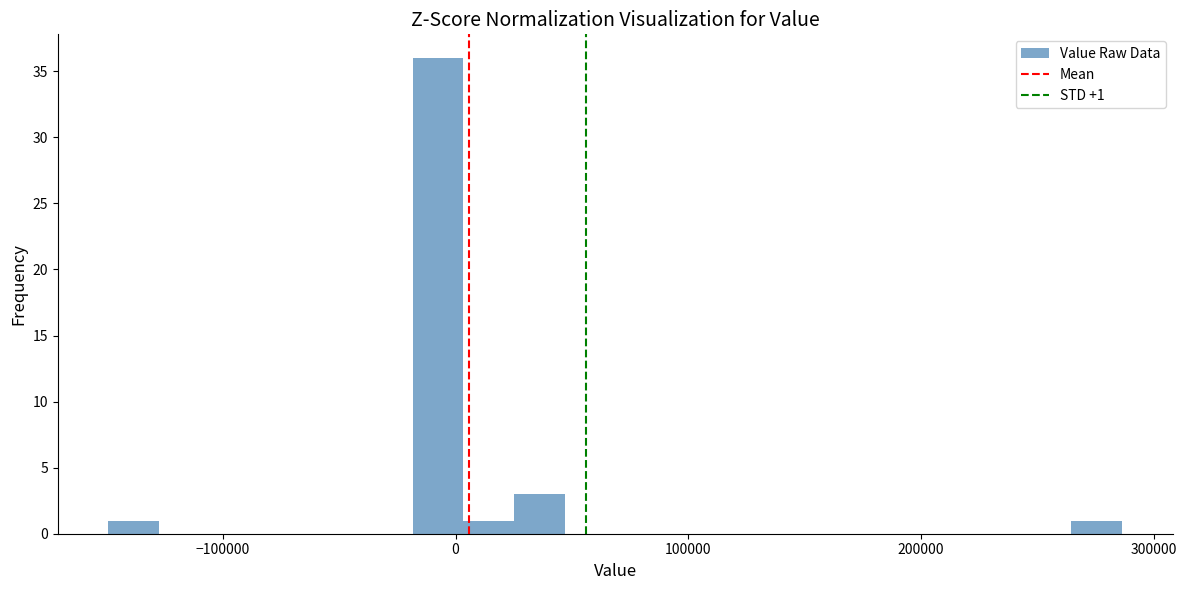

Around what value on the x-axis is the tallest bar? Give the approximate position of its centre, as read against the axis.

-10000